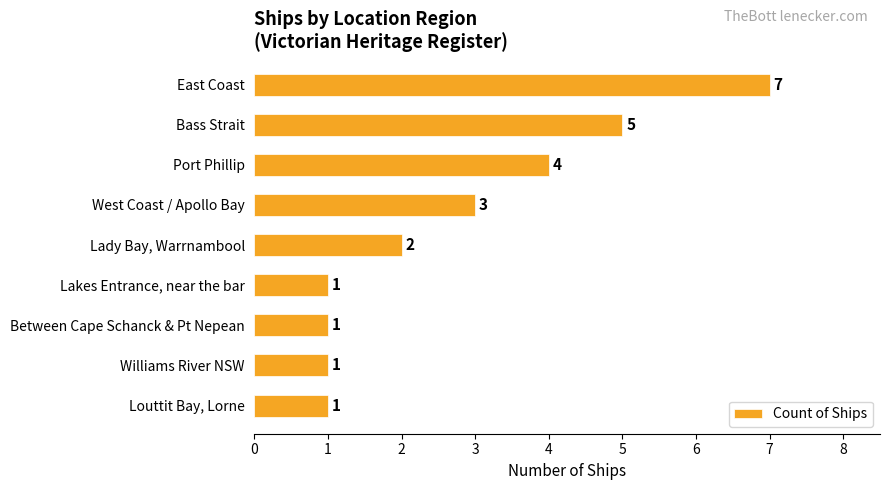

What is the maximum value shown in the chart?

7